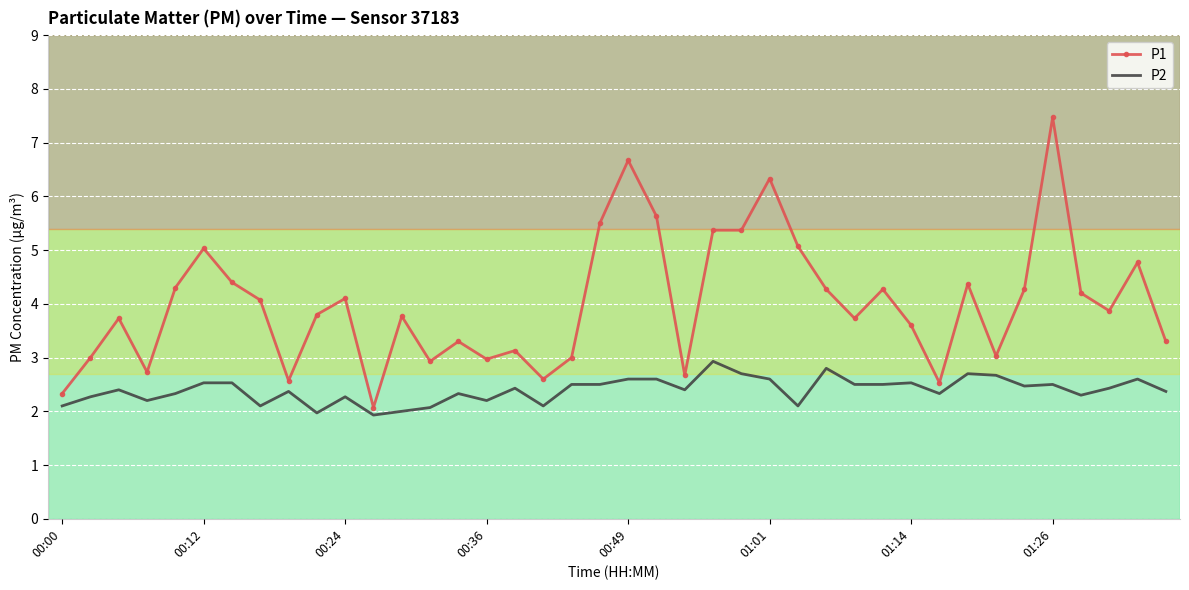

How many series are shown in this chart?

2